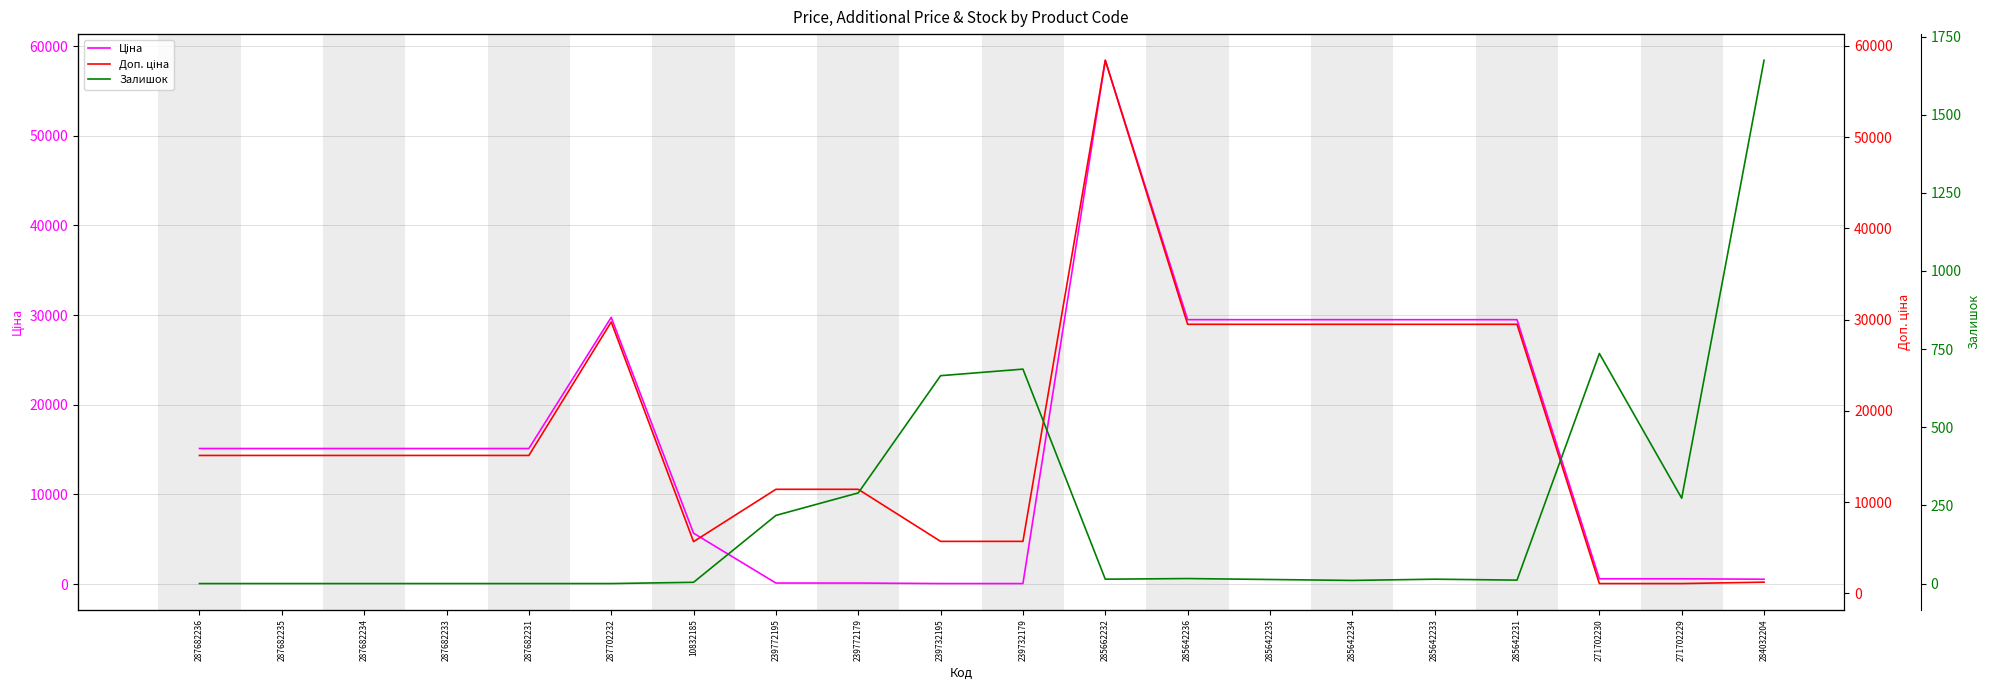

Which series has the largest range (max minus min)?

Ціна